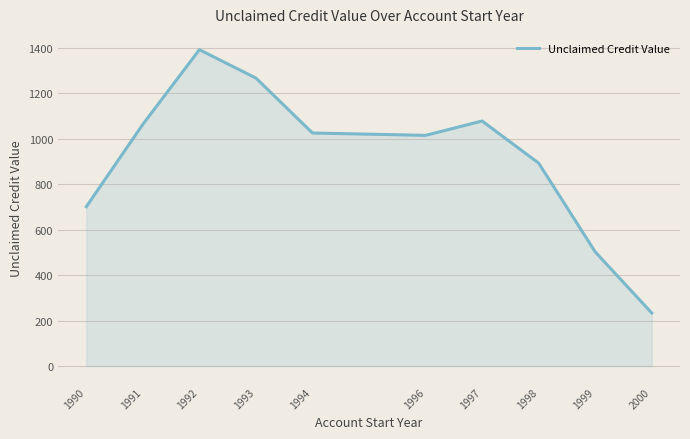

What is the difference between the values at 1990 and 1991?

362.3